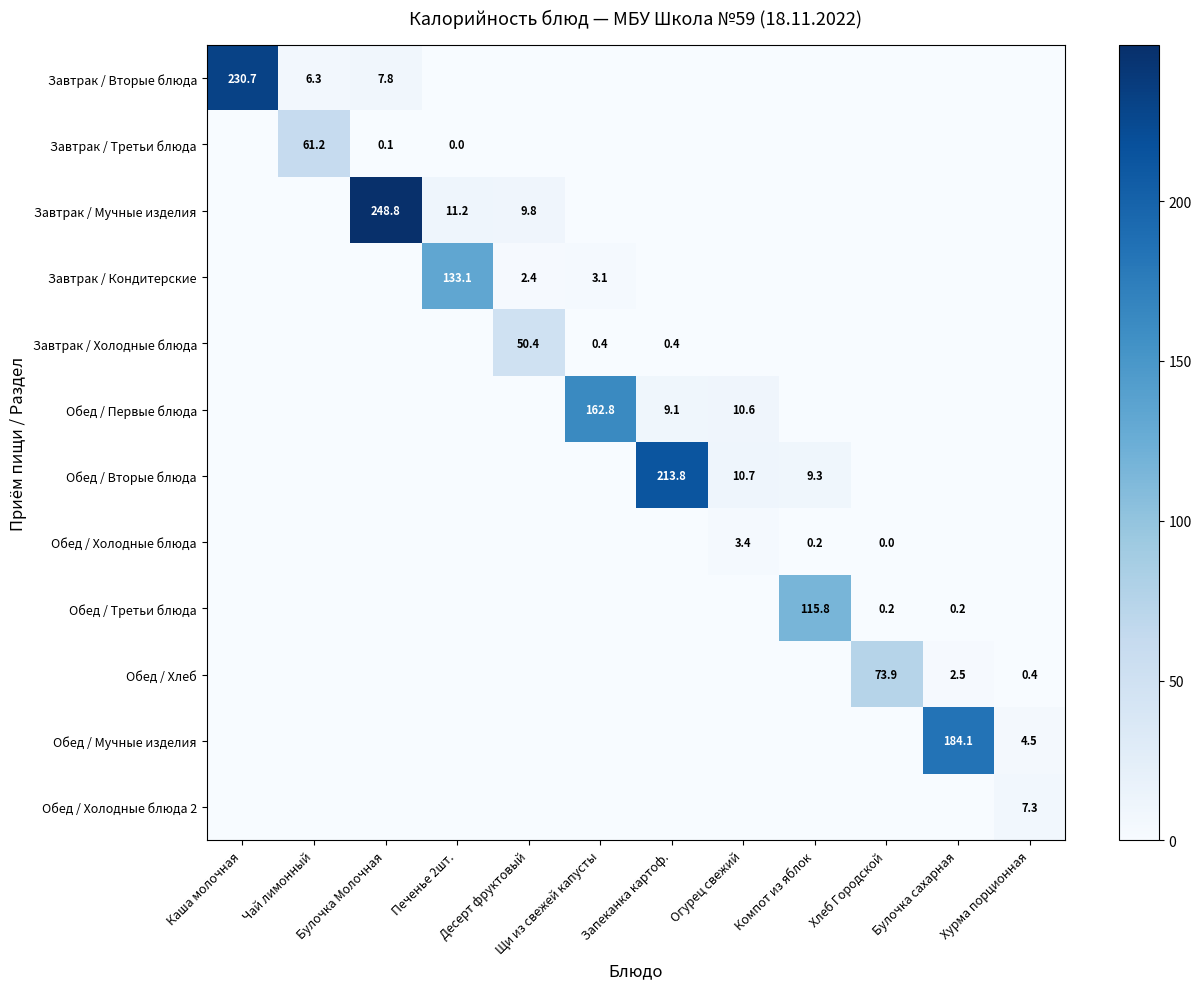

What is the maximum value shown in the chart?

248.8